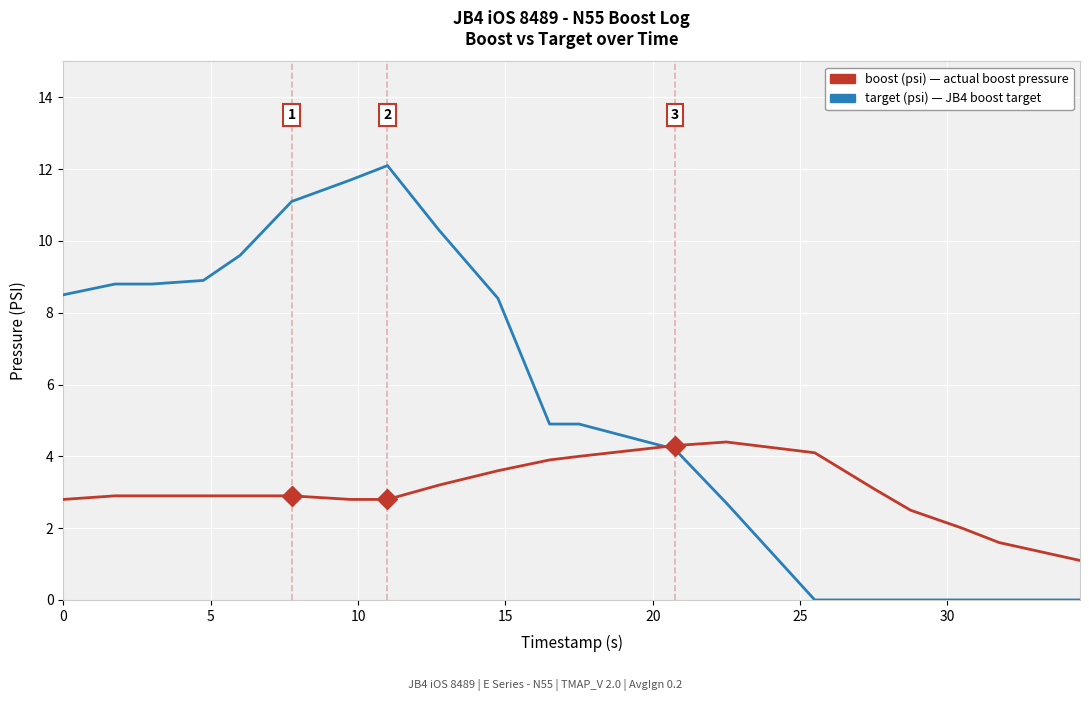

What is the maximum value shown in the chart?

12.1